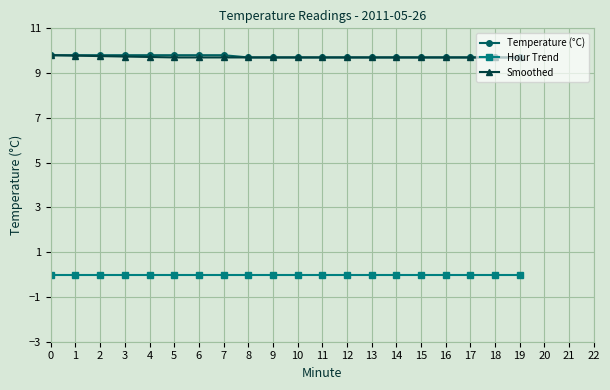

At how many categories does at least one series exceed 1?

20